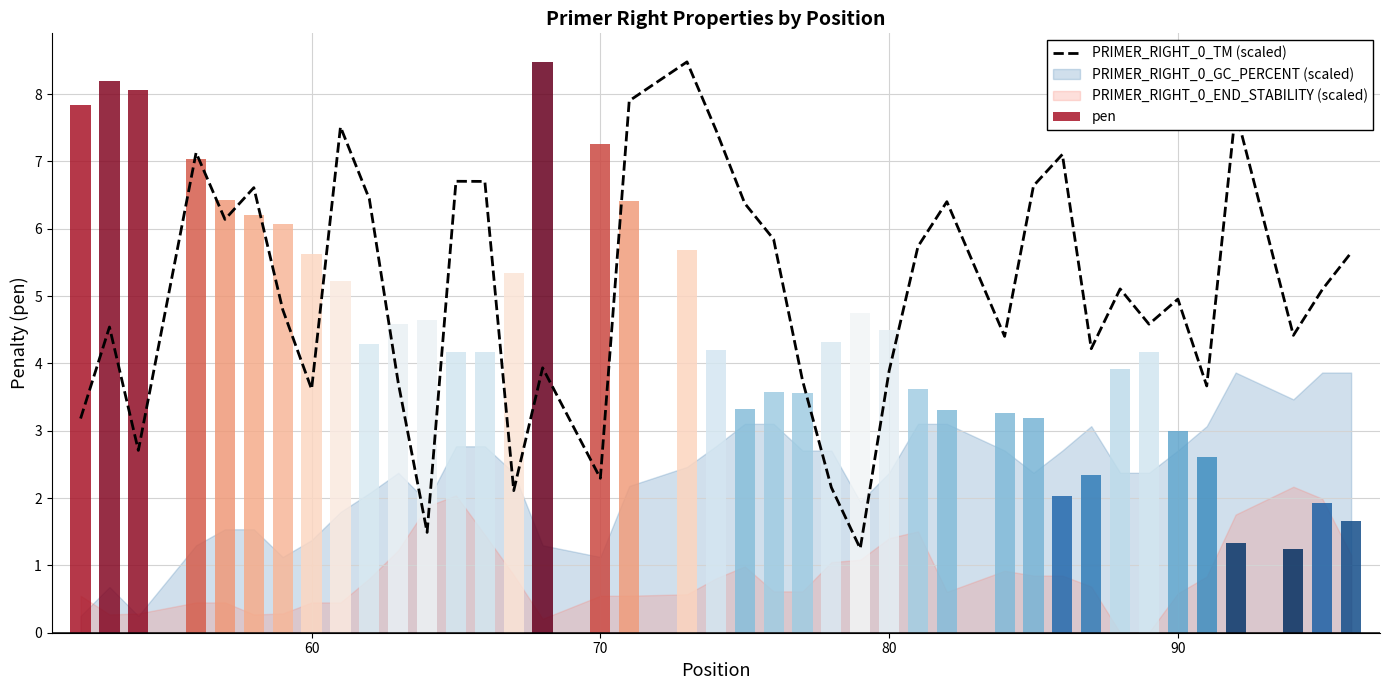

What is the difference between the maximum and second lowest values?

7.0